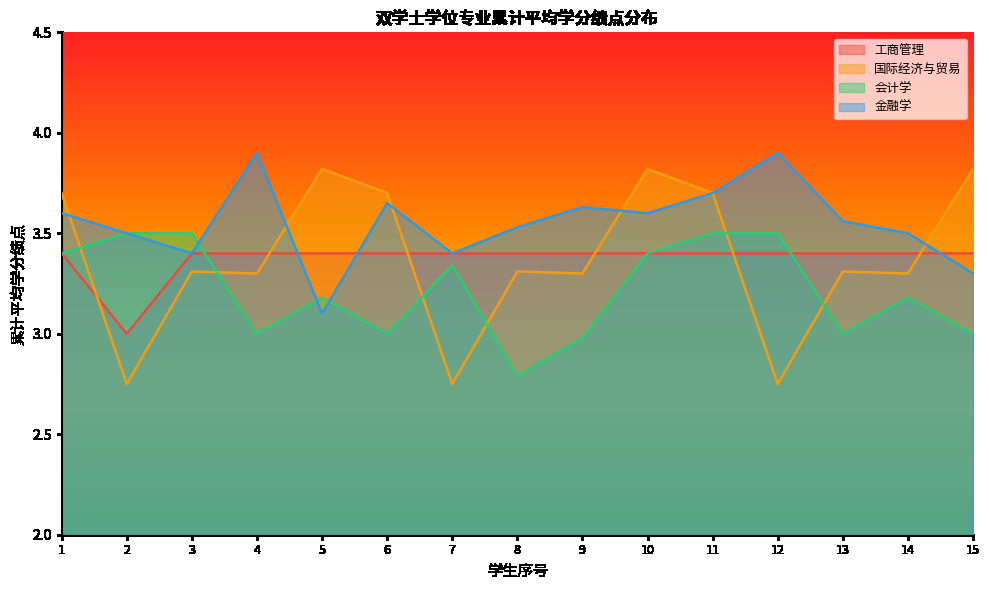

How many distinct data groups are displayed?

4